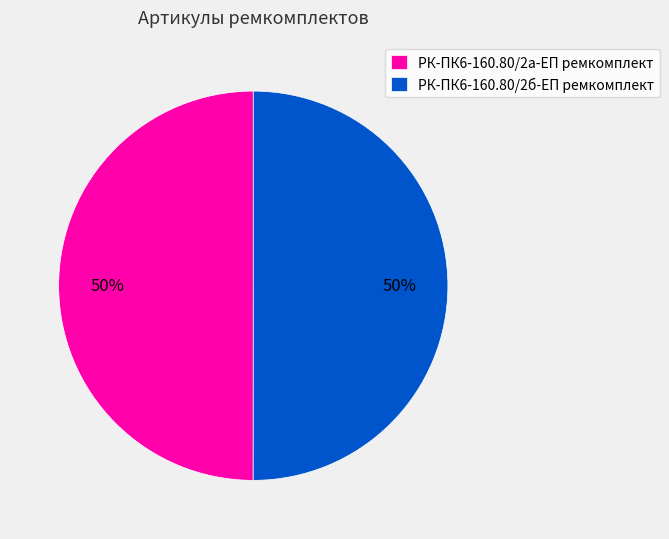

Do РК-ПК6-160.80/2б-ЕП ремкомплект and РК-ПК6-160.80/2а-ЕП ремкомплект together represent more than half of the pie?

Yes